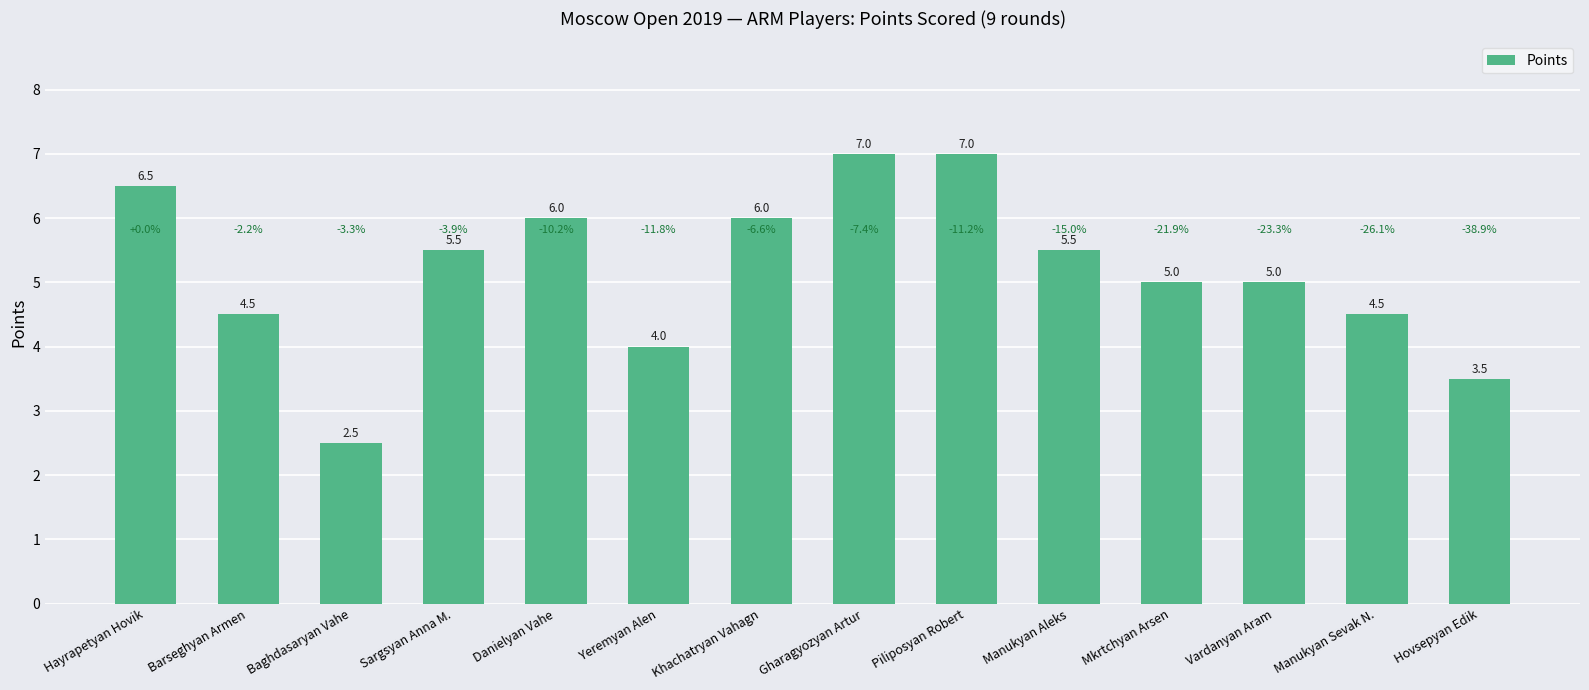

What is the average value?

5.2